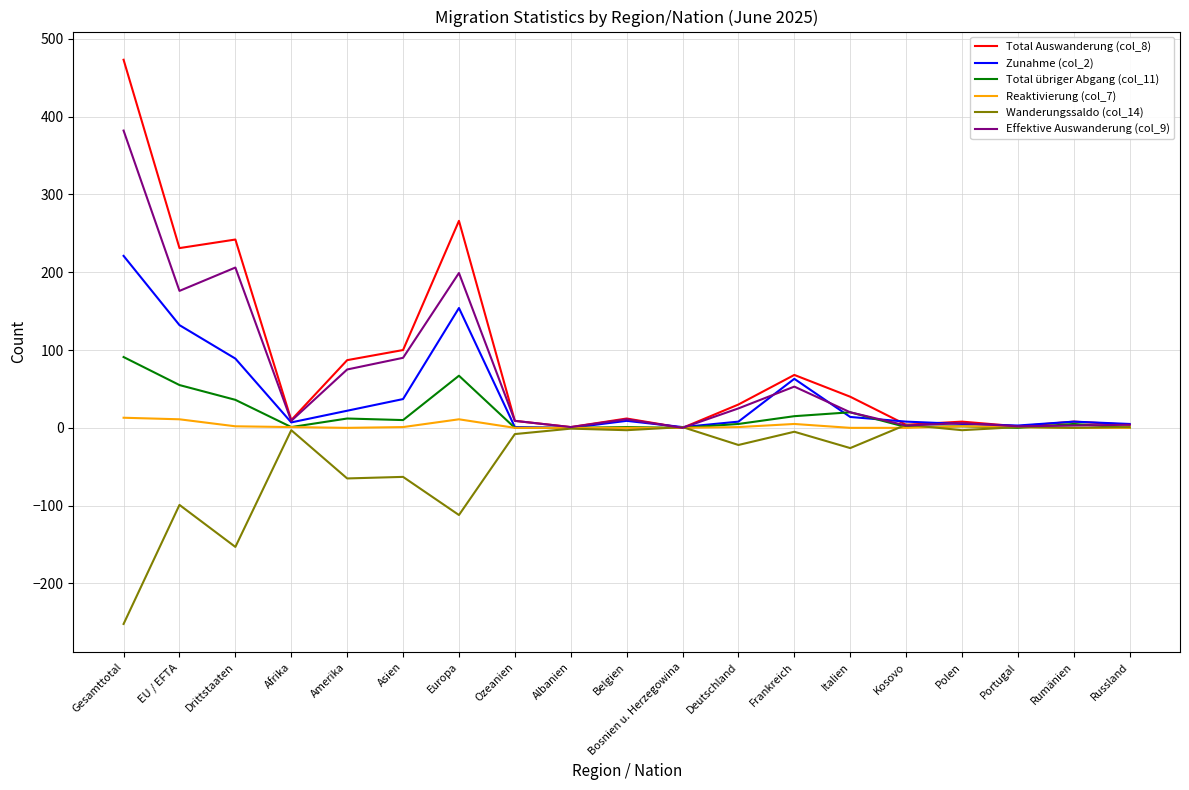

Which series has the largest range (max minus min)?

Total Auswanderung (col_8)